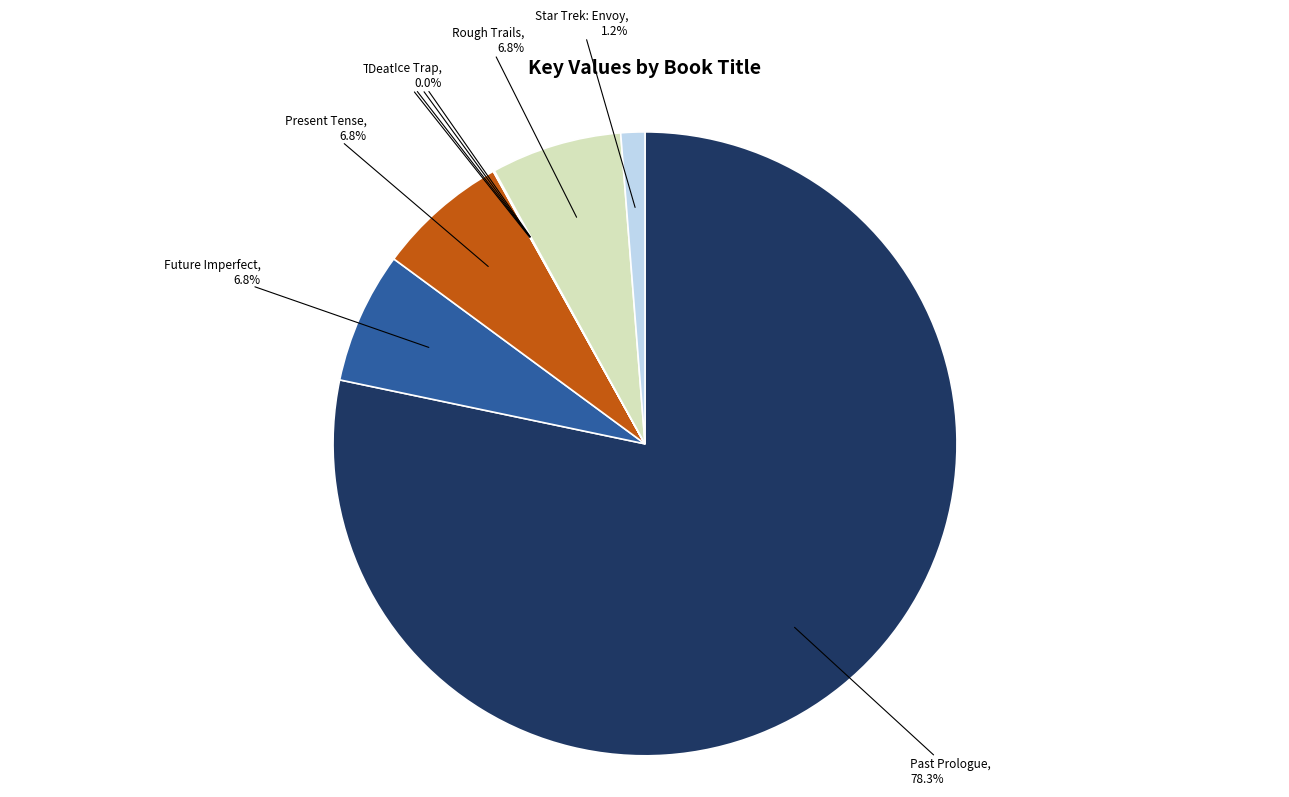

What is the largest slice in the pie chart?

Past Prologue